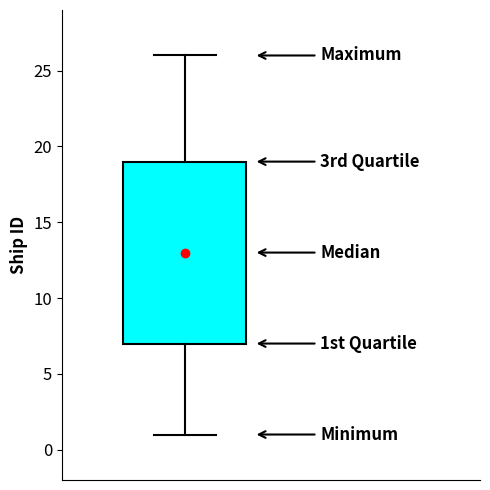

Read this box plot against the y-axis: the position of the median line, the range covered by the box, and the ends of both whiskers. The values are not printed on the chart, so give them approximately, as read against the axis.

median 13, box 7 to 19, whiskers 1 to 26